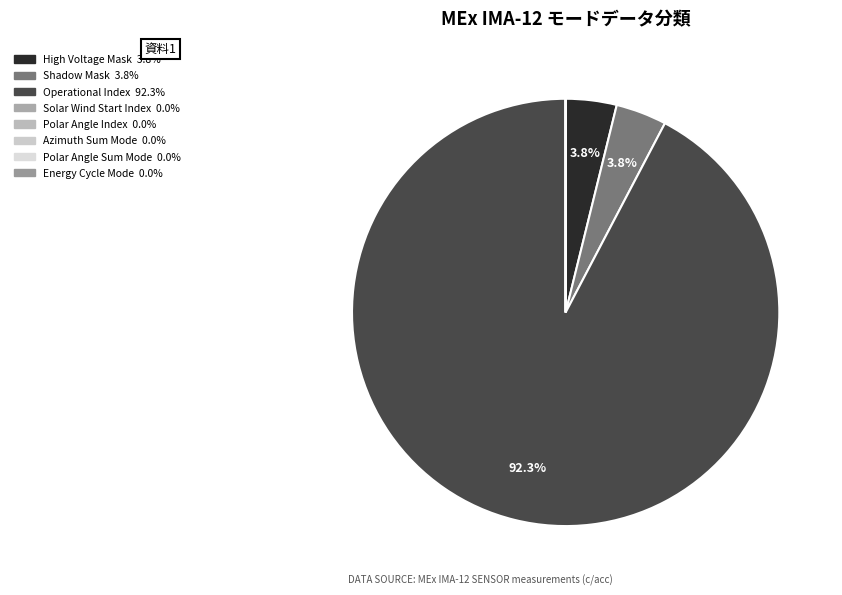

True or false: Solar Wind Start Index accounts for 1% of the total.

False